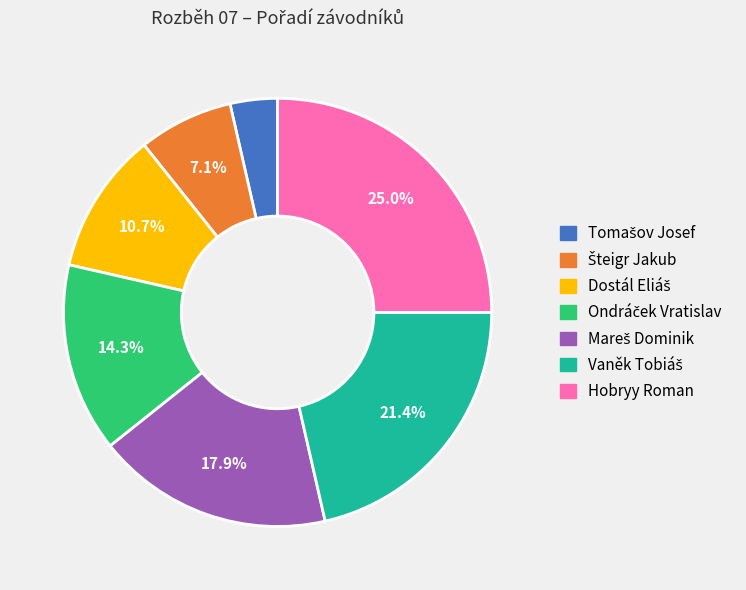

The Hobryy Roman slice represents 11% of the pie. True or false?

False